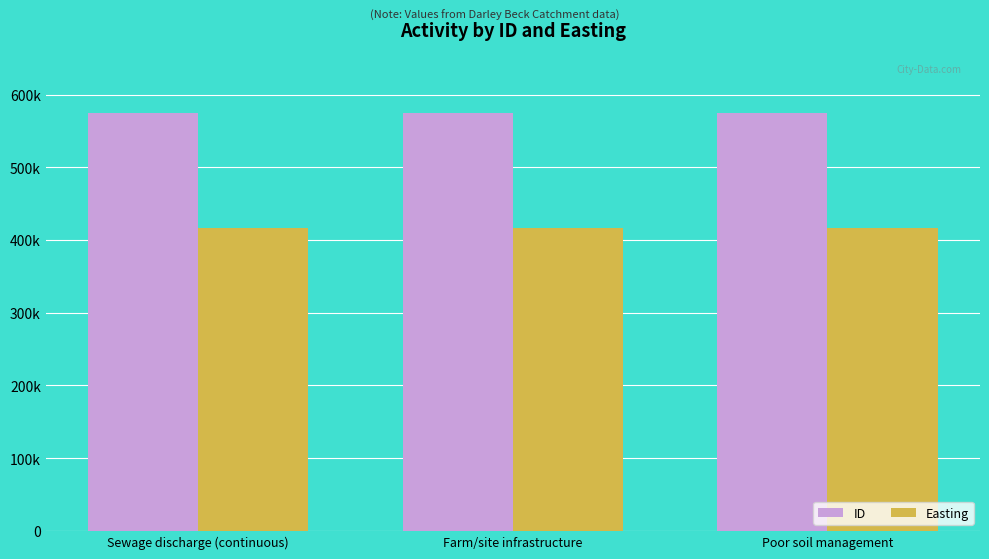

What is the value of the Easting bar at the 2nd from the left?

415783